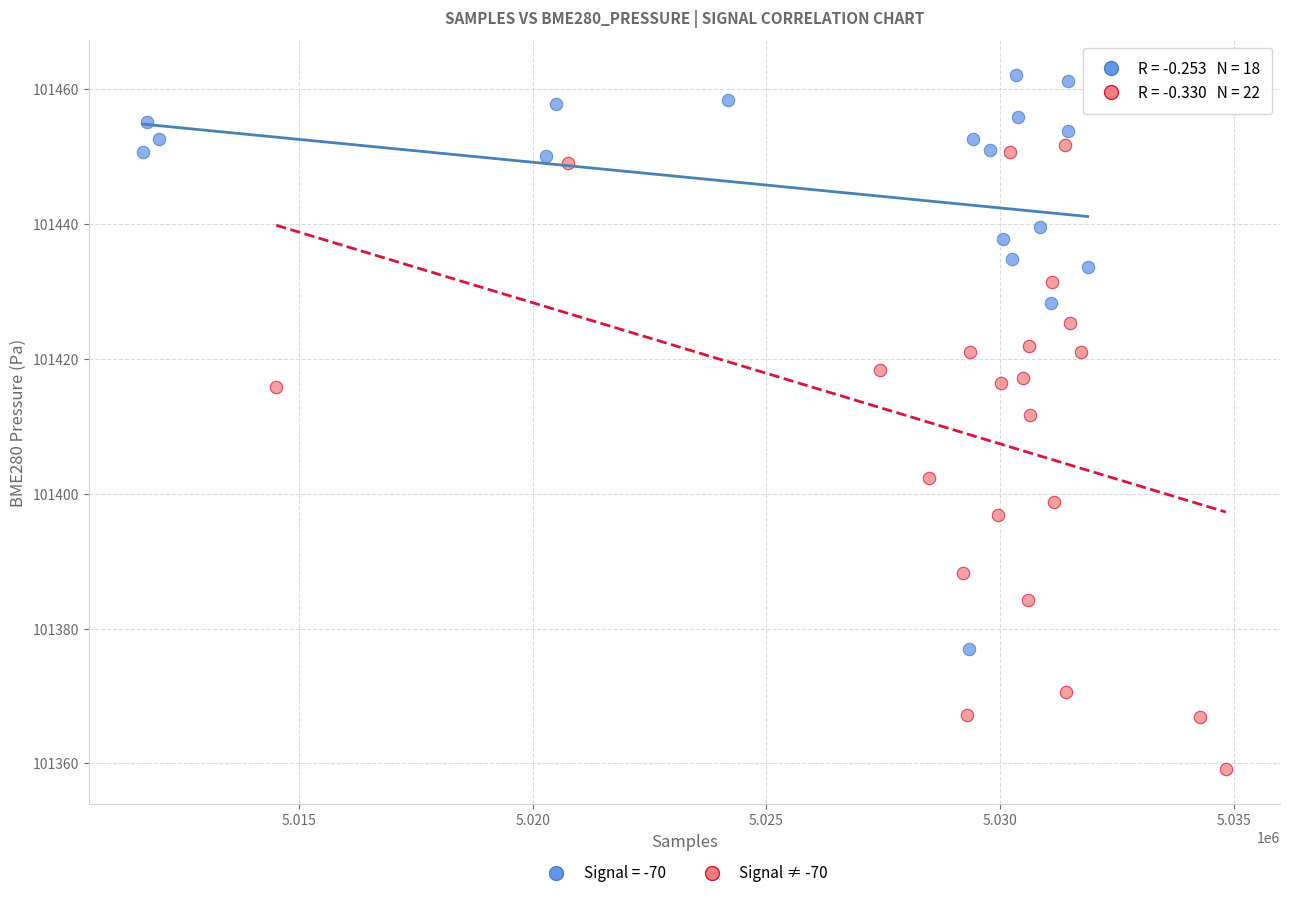

Which series reaches the minimum Y coordinate?

Signal ≠ -70